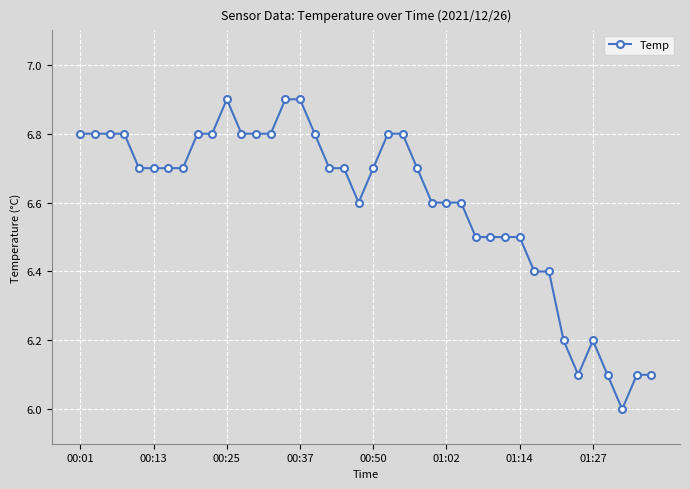

What is the sum of all values?

263.9